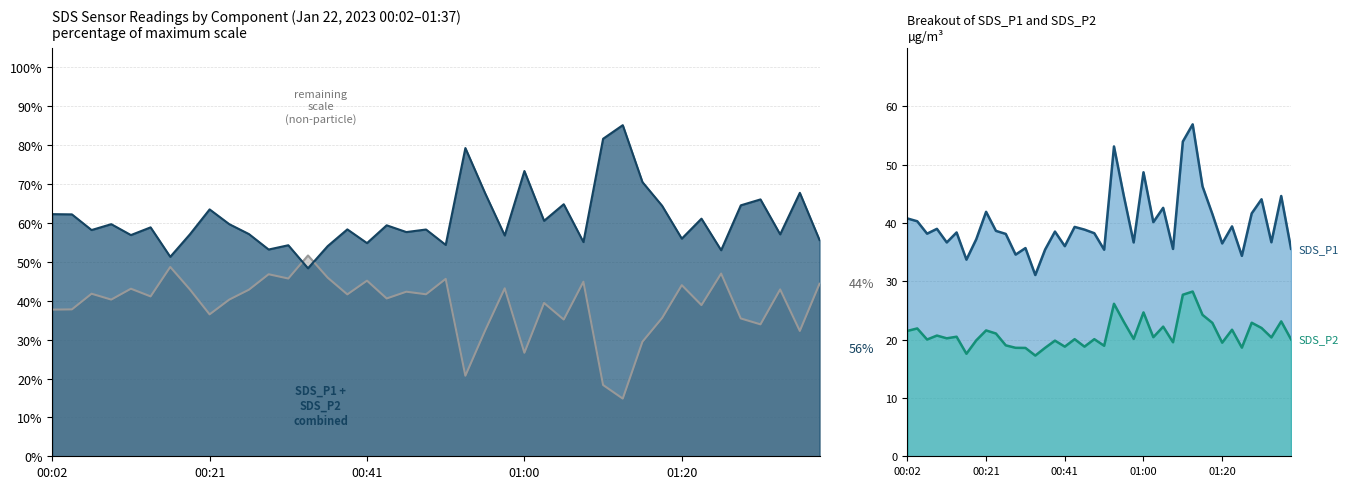

True or false: SDS_P2 has a value of 20.1 at 39.

True